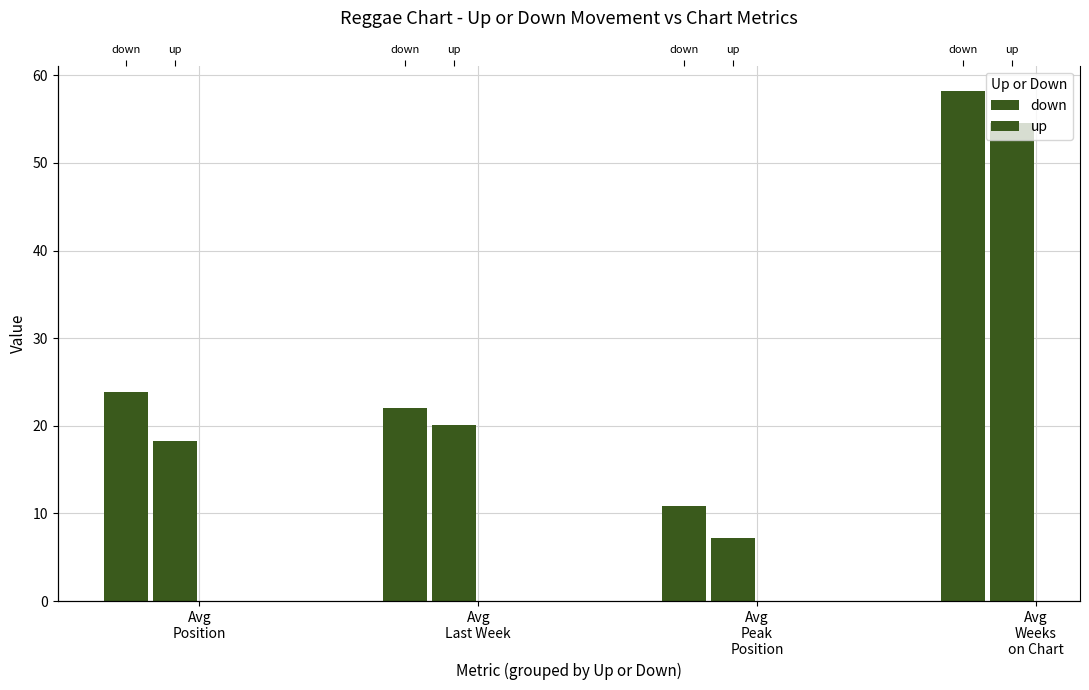

At how many categories does at least one series exceed 40?

1